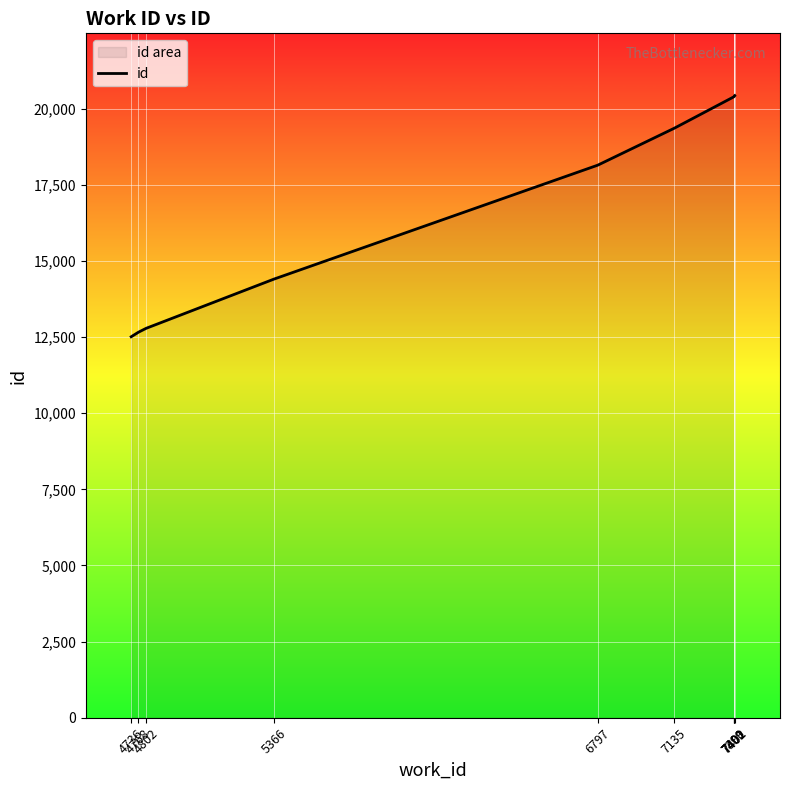

At which label does the data first exceed 19361?

7399